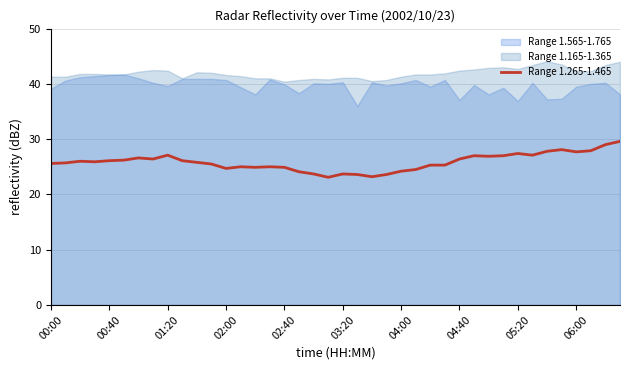

The chart shows a value of 26.9 at 30. True or false?

True